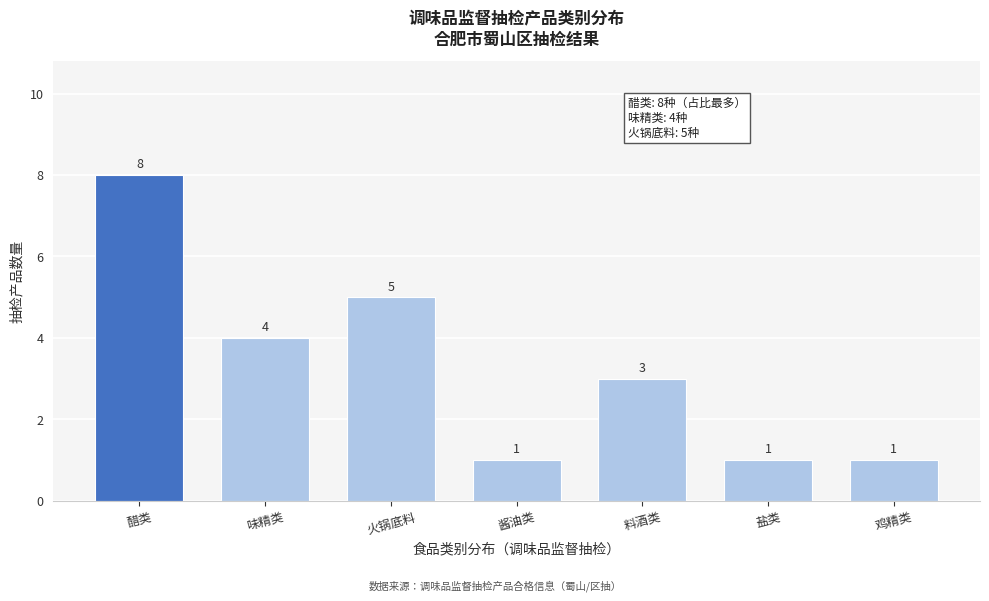

Reading right to left, extract all data points from this chart.

1	1	3	1	5	4	8